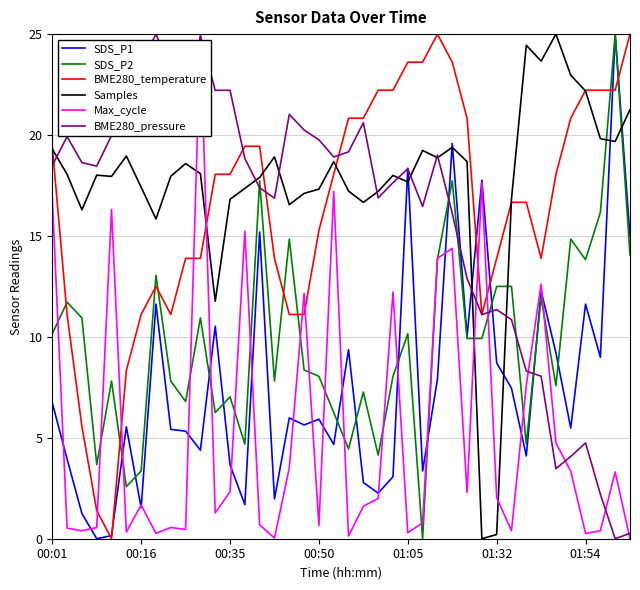

Which series has the largest total across all categories?

Samples